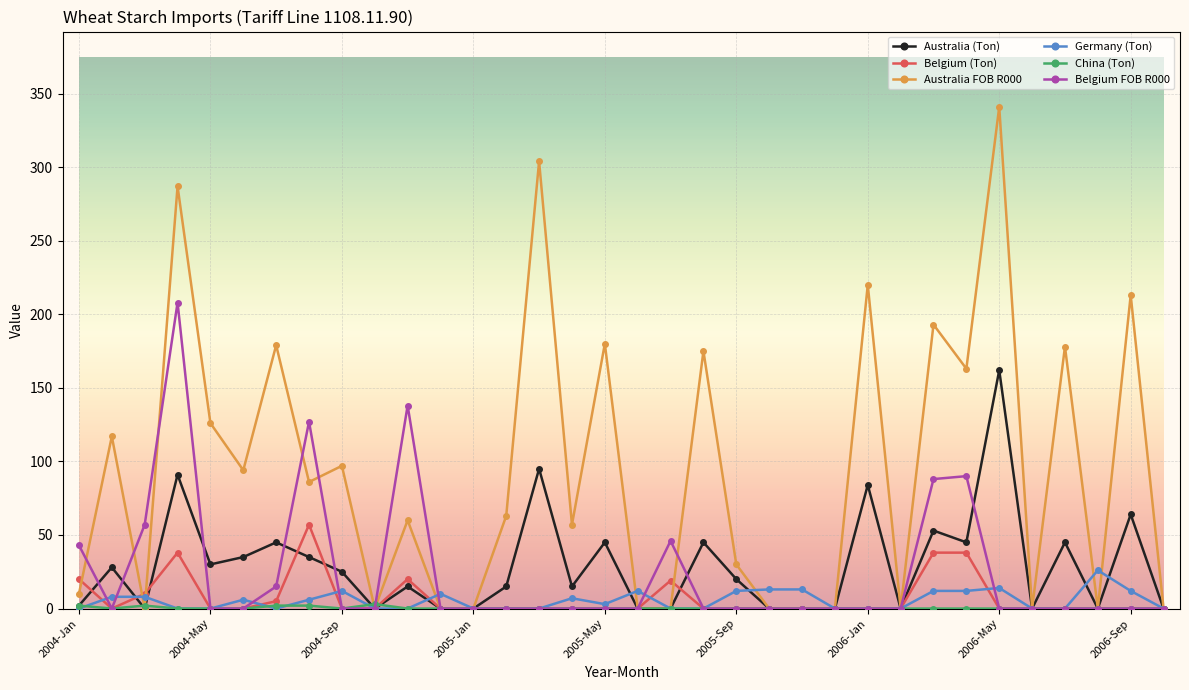

Is this an area chart (filled region under the line)?

No